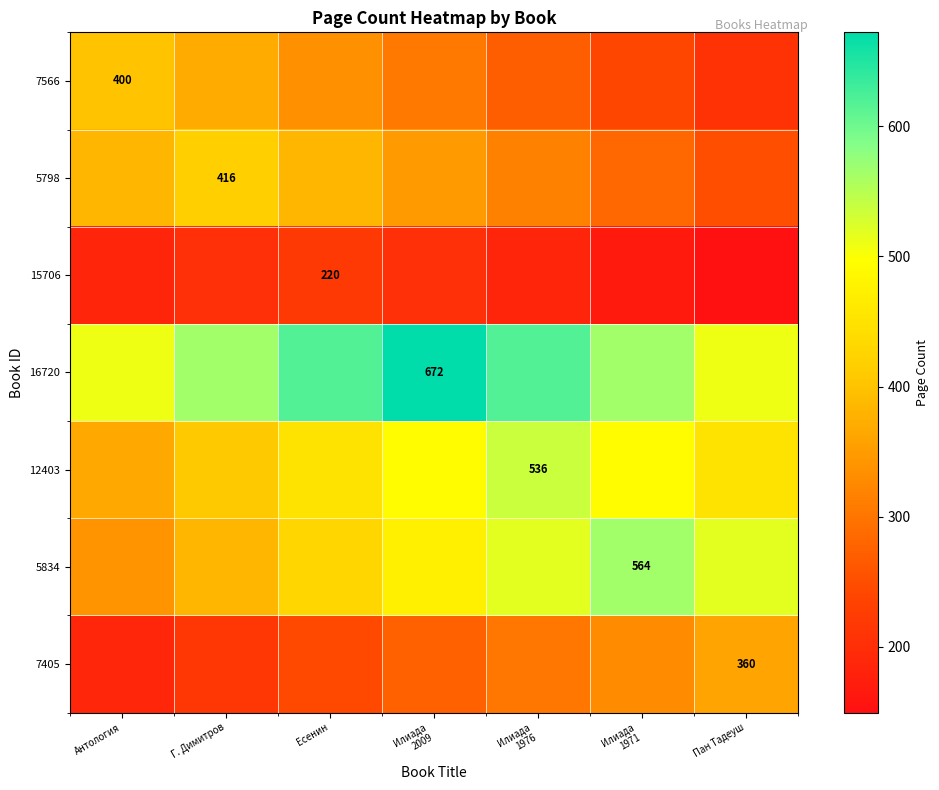

What is the spread (max minus min) of values at Илиада
1971?

397.3